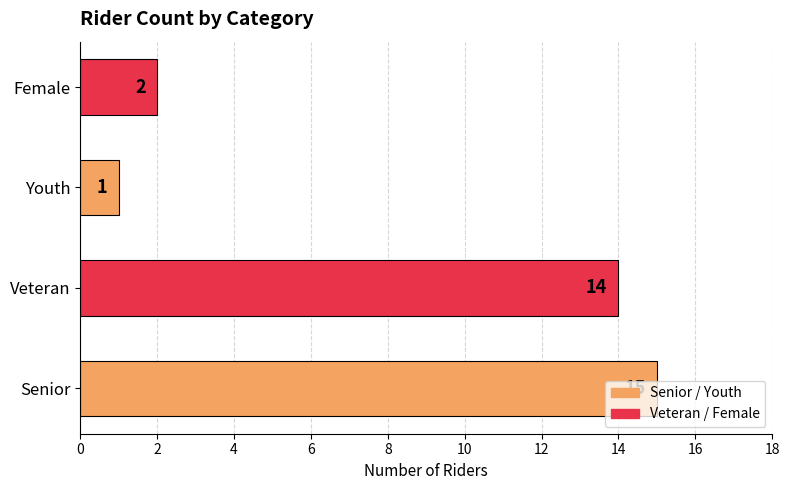

What is the difference between the second highest and minimum values?

13